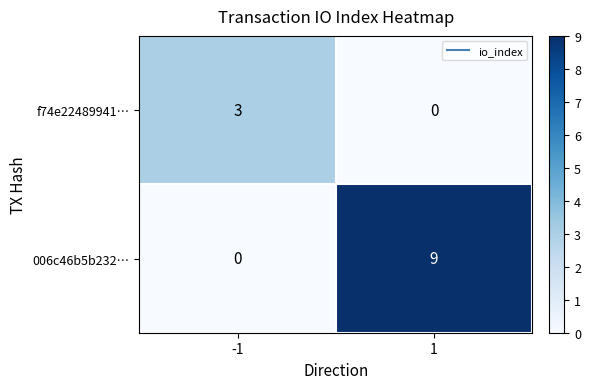

The f74e22489941… series shows 0 at 1. True or false?

True